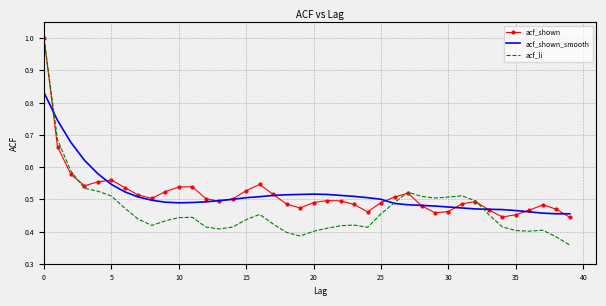

Which series has the widest spread of values?

acf_li